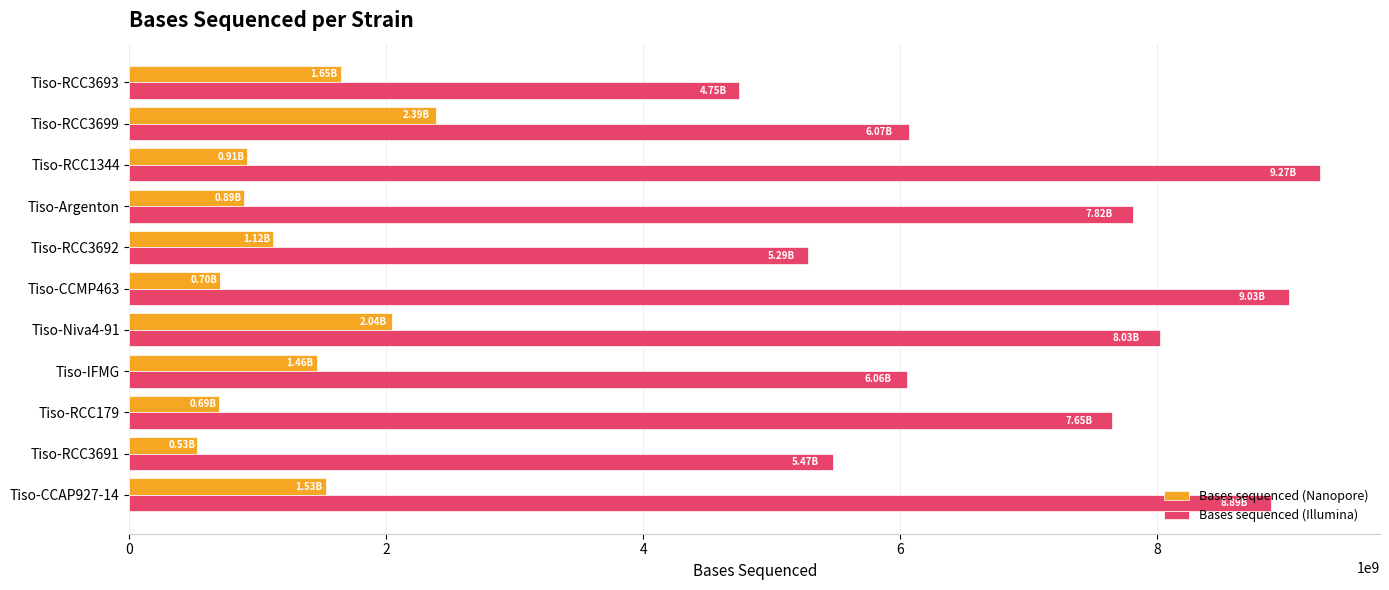

Which series has the widest spread of values?

Bases sequenced (Illumina)